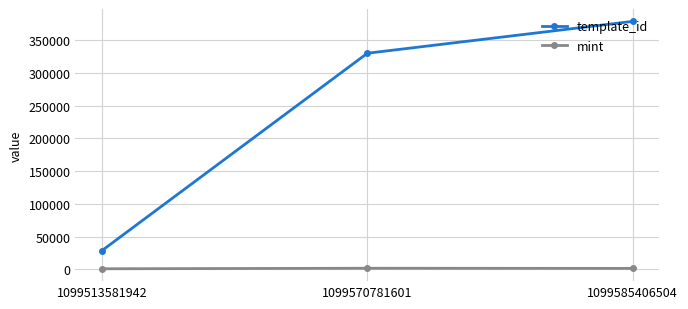

Between 1099513581942 and 1099585406504, which series saw the biggest shift?

template_id